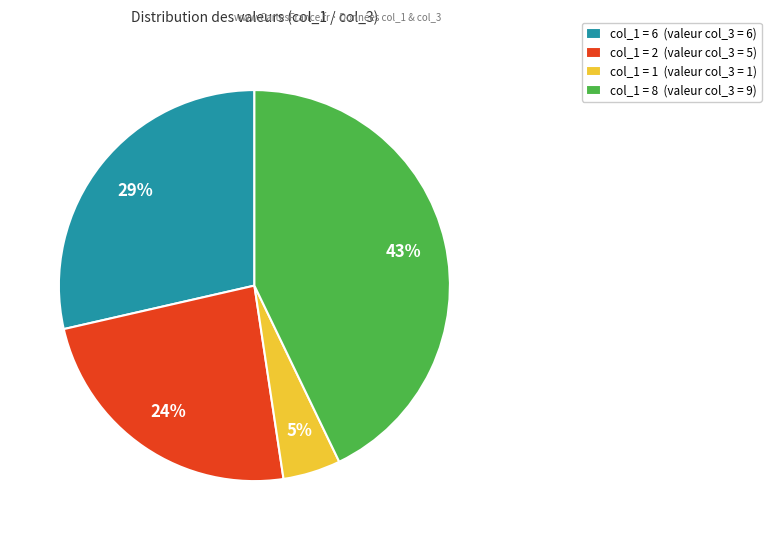

How many segments does this pie chart have?

4